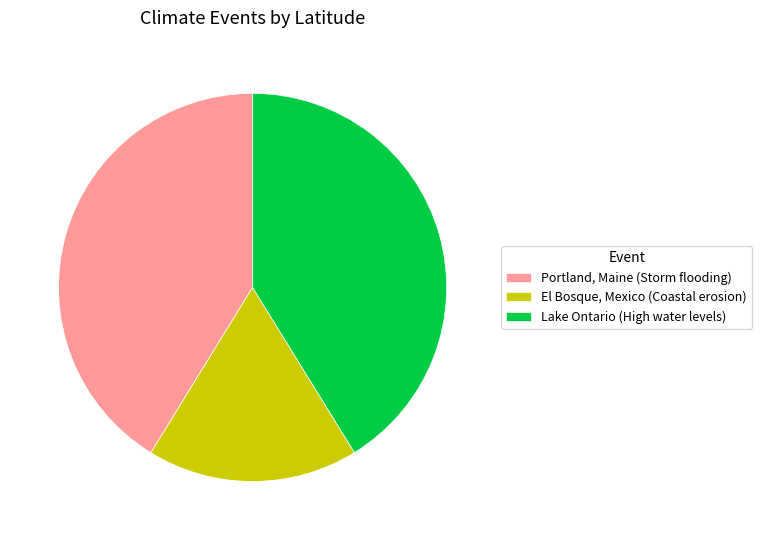

Is the sum of El Bosque, Mexico (Coastal erosion) and Portland, Maine (Storm flooding) greater than half?

Yes